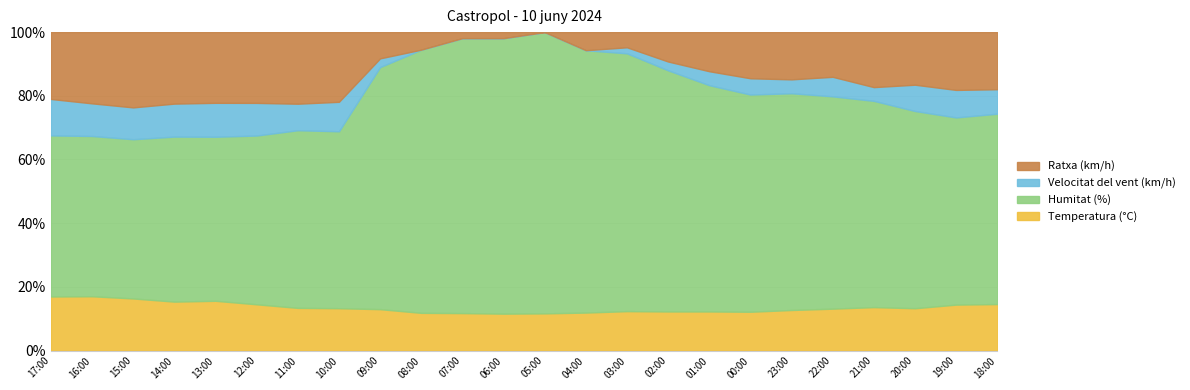

Does the chart have visible grid lines?

Yes